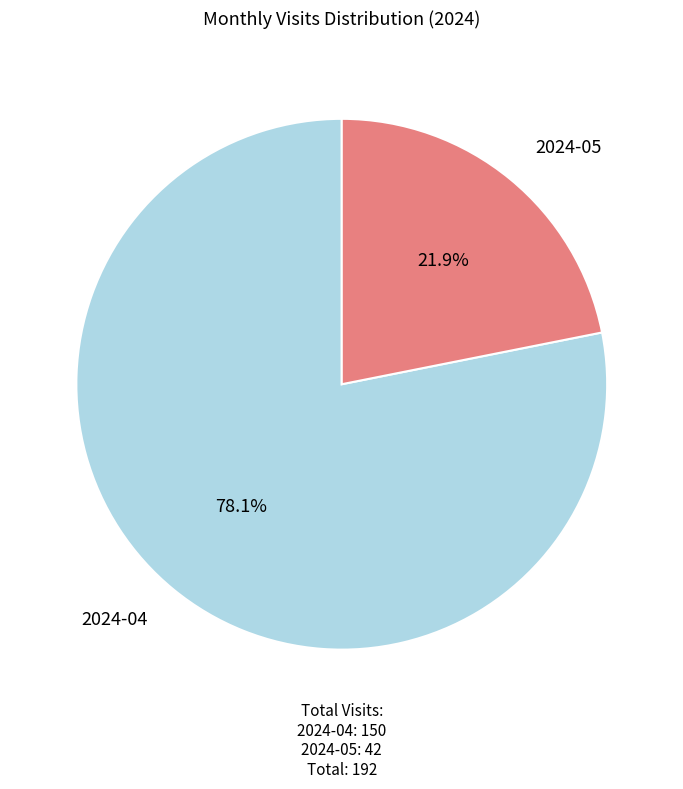

To the nearest percent, what is the average slice percentage?

50%